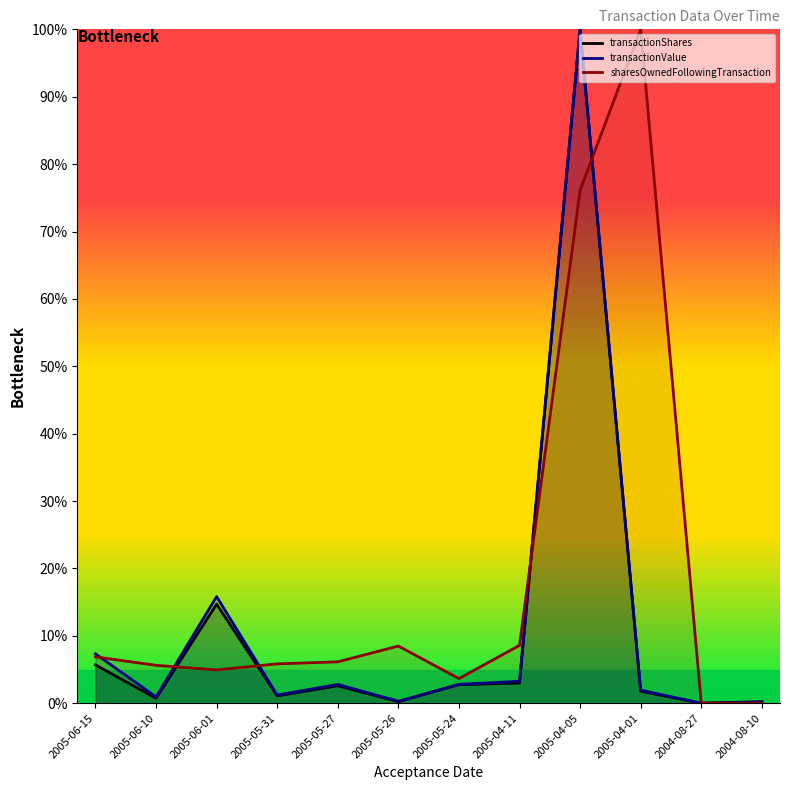

At how many categories does at least one series exceed 62?

2